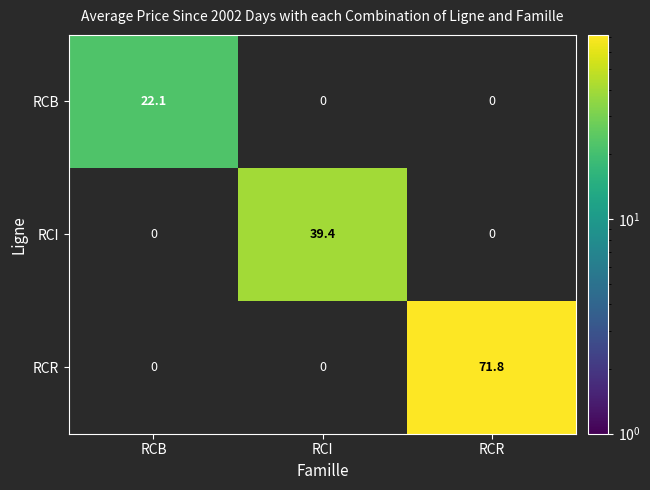

True or false: RCB has a value of 13.1 at RCB.

False